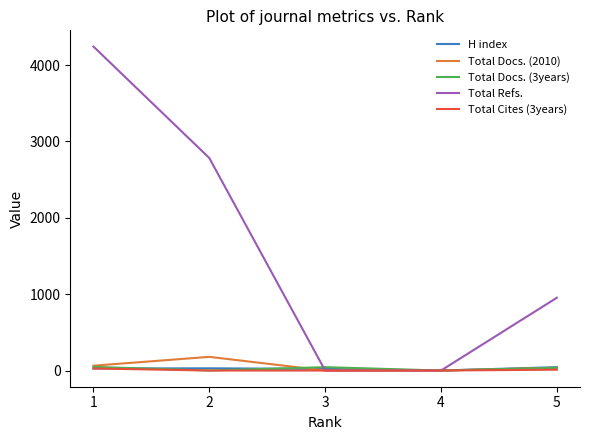

Where does the Total Docs. (3years) series first go above 36?

3